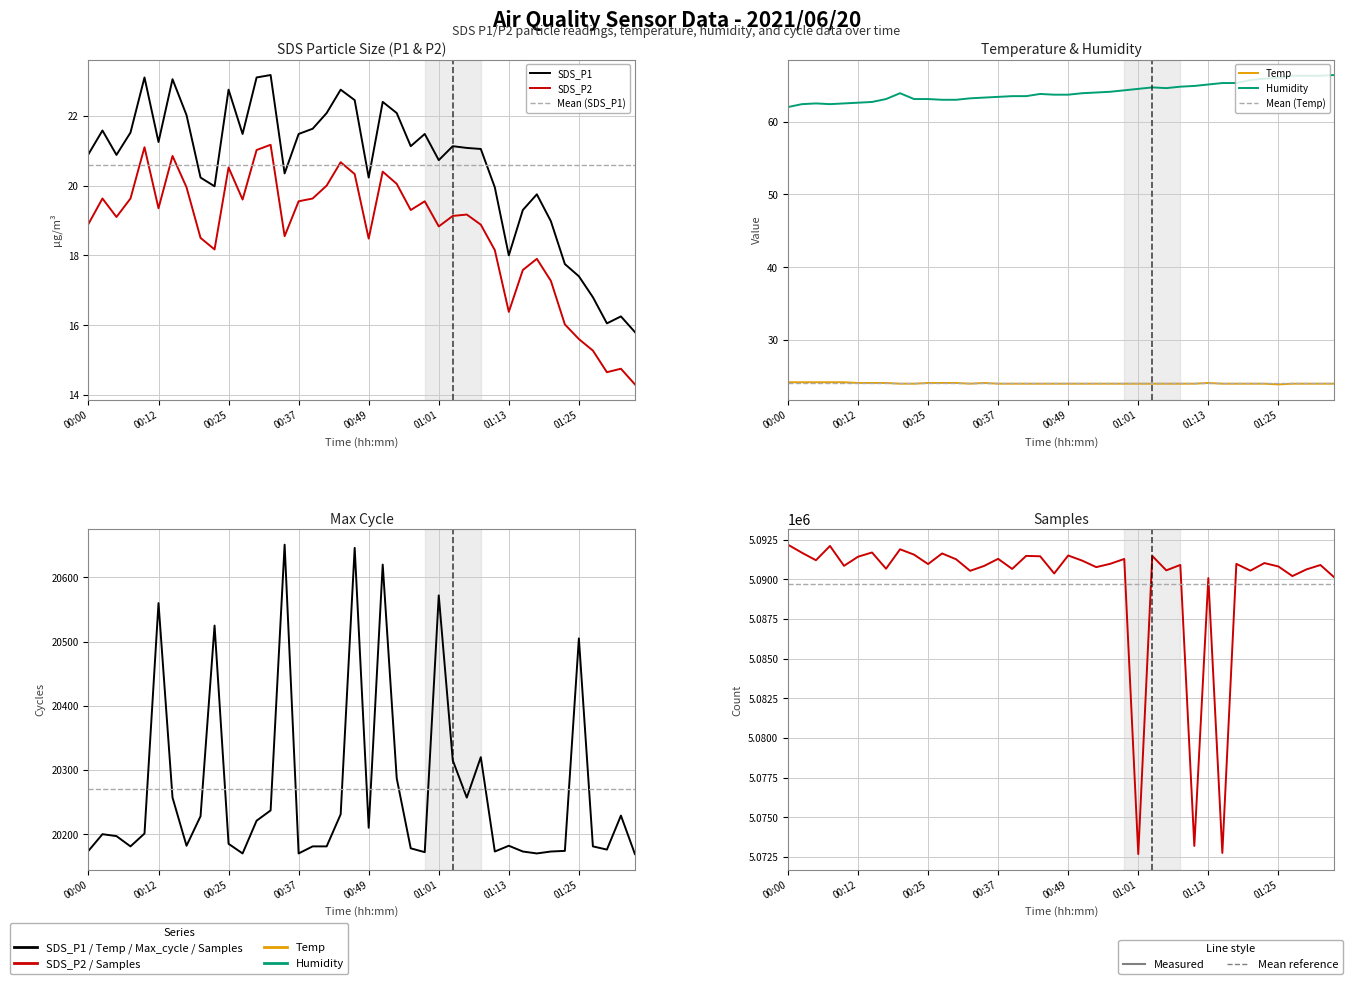

List the series in order of their peak value, lowest first.

SDS_P2, SDS_P1, Temp, Humidity, Max_cycle, Samples